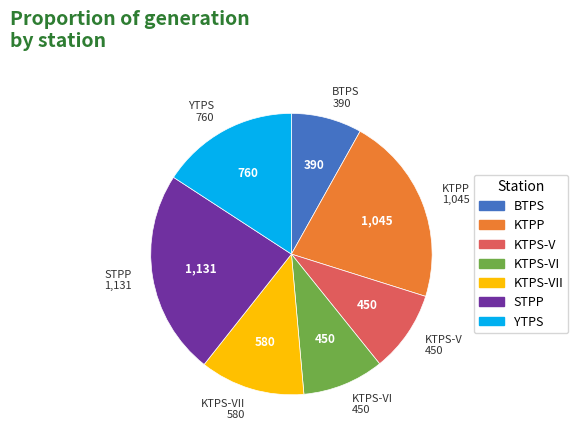

Is there any slice that represents more than half of the pie?

No